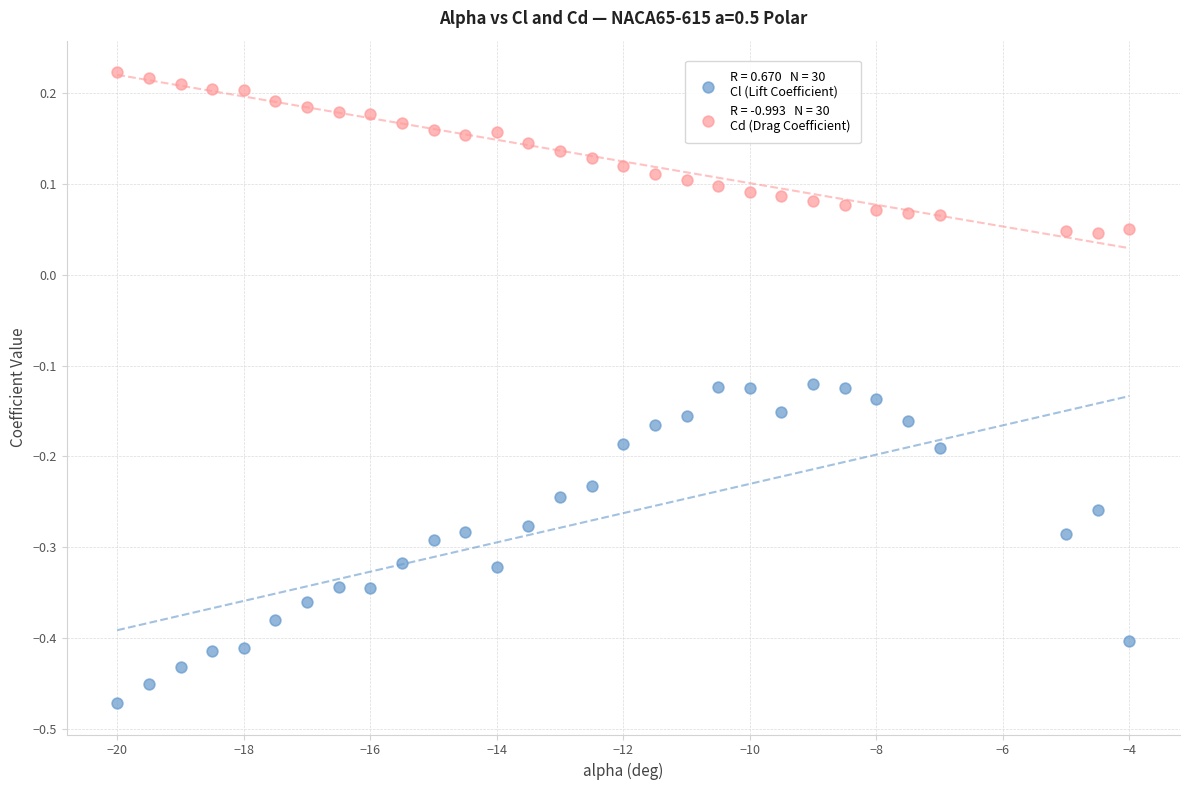

Across all data points, what is the range of Y values (max minus min)?

0.7